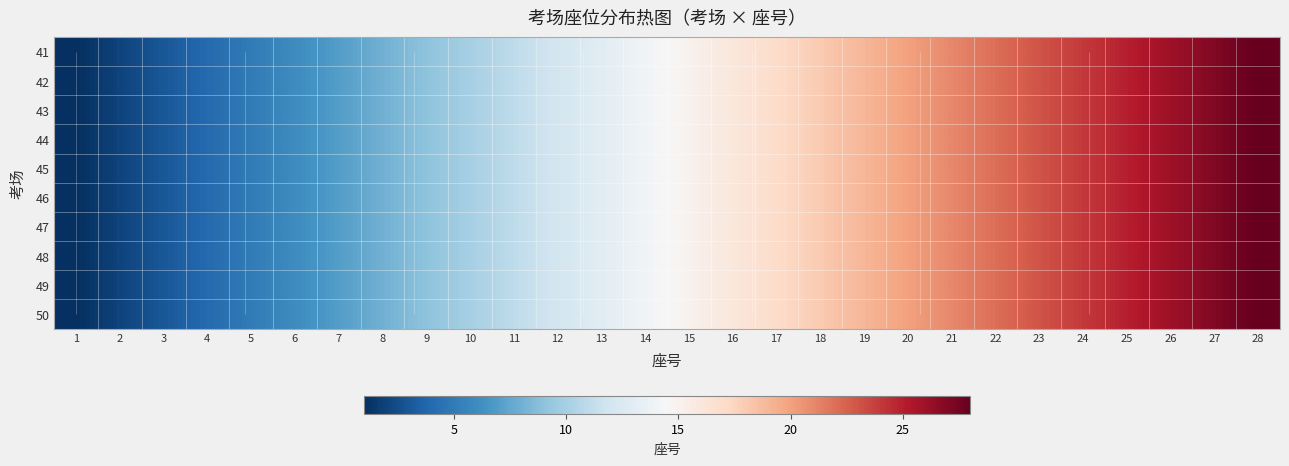

What is the minimum value shown in the chart?

1